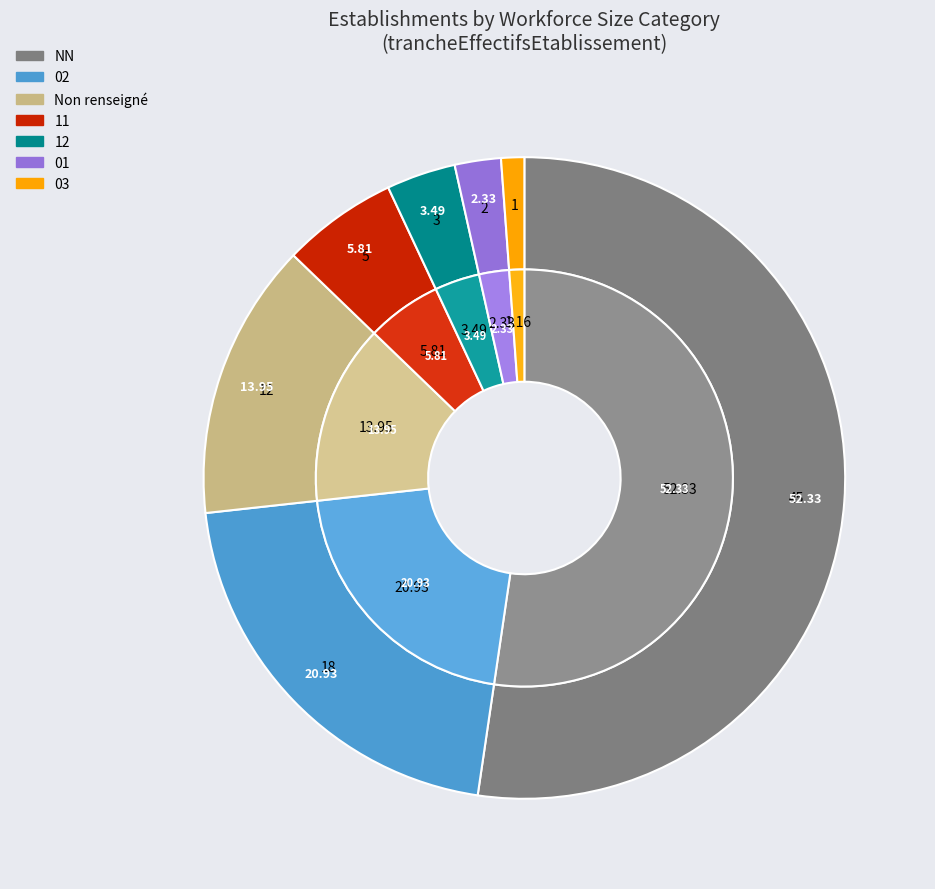

Which slice is the largest?

NN